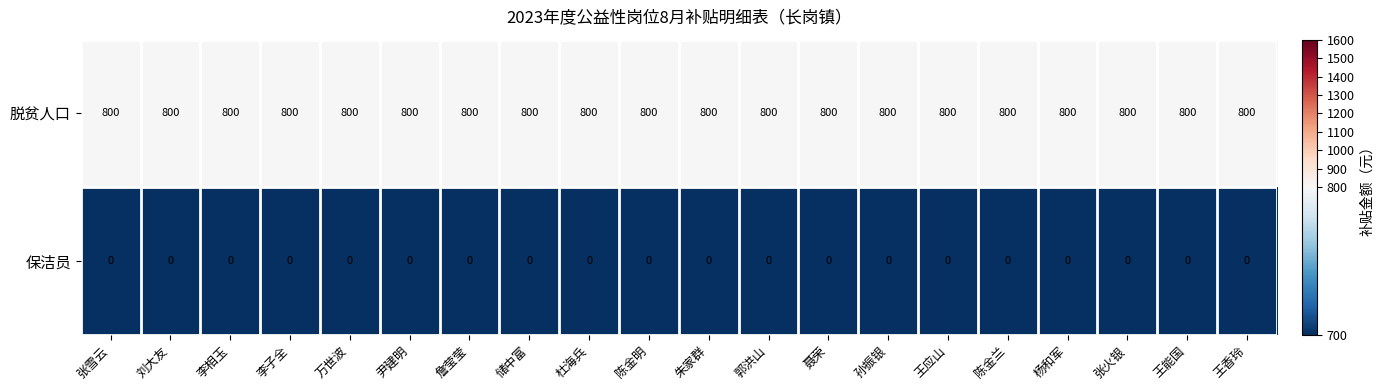

What is the difference between the highest and lowest values at 杜海兵?

800